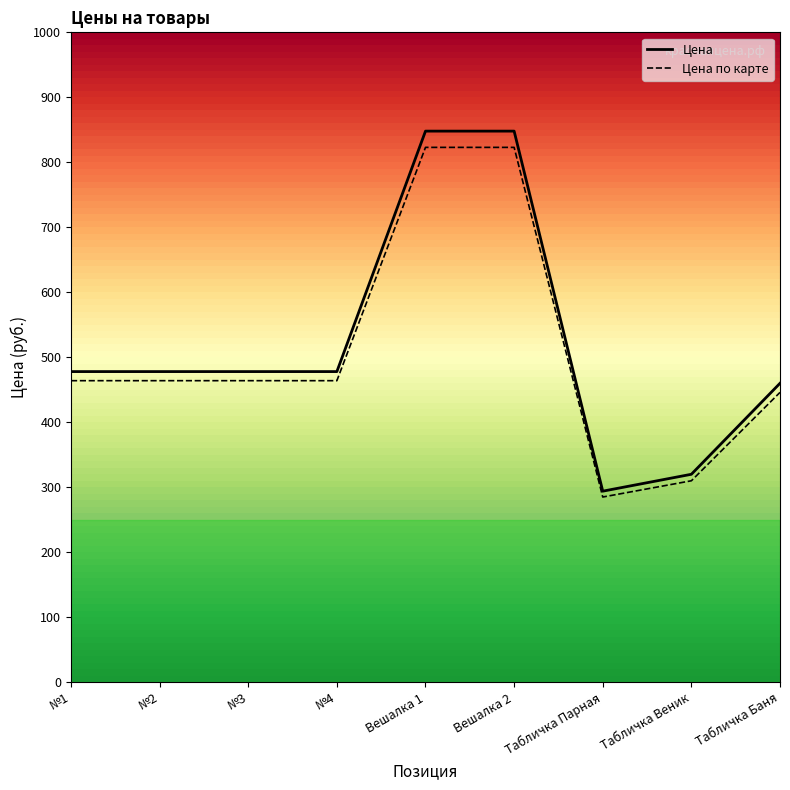

What is the label of the 4th point from the right?

Вешалка 2